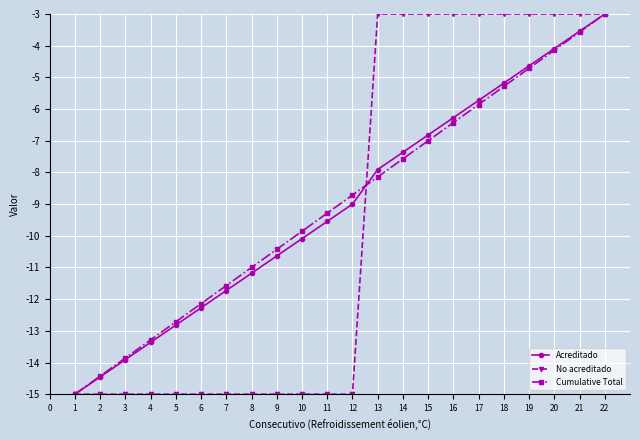

At which category is the sum across all series the highest?

22